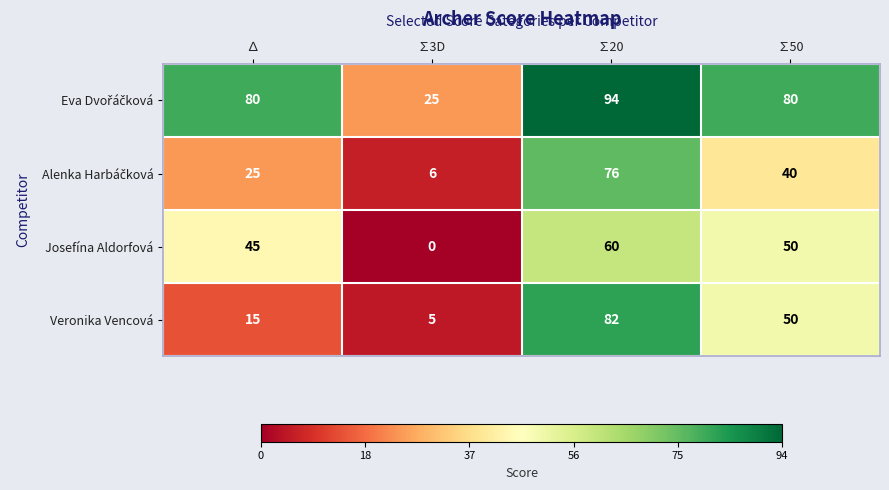

What is the sum of all Veronika Vencová values?

152